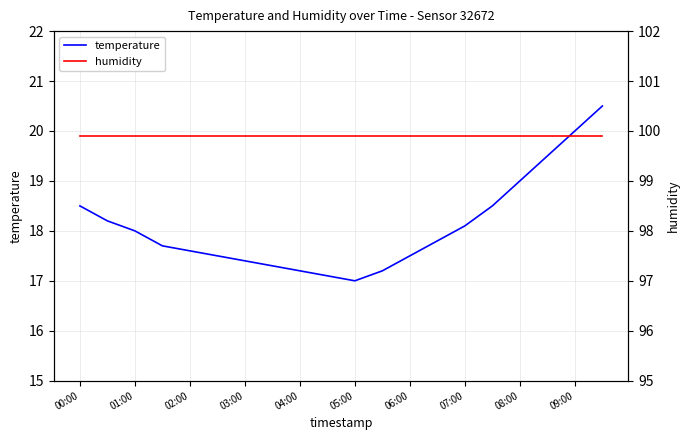

The value of temperature at 00:00 is 8.2. True or false?

False